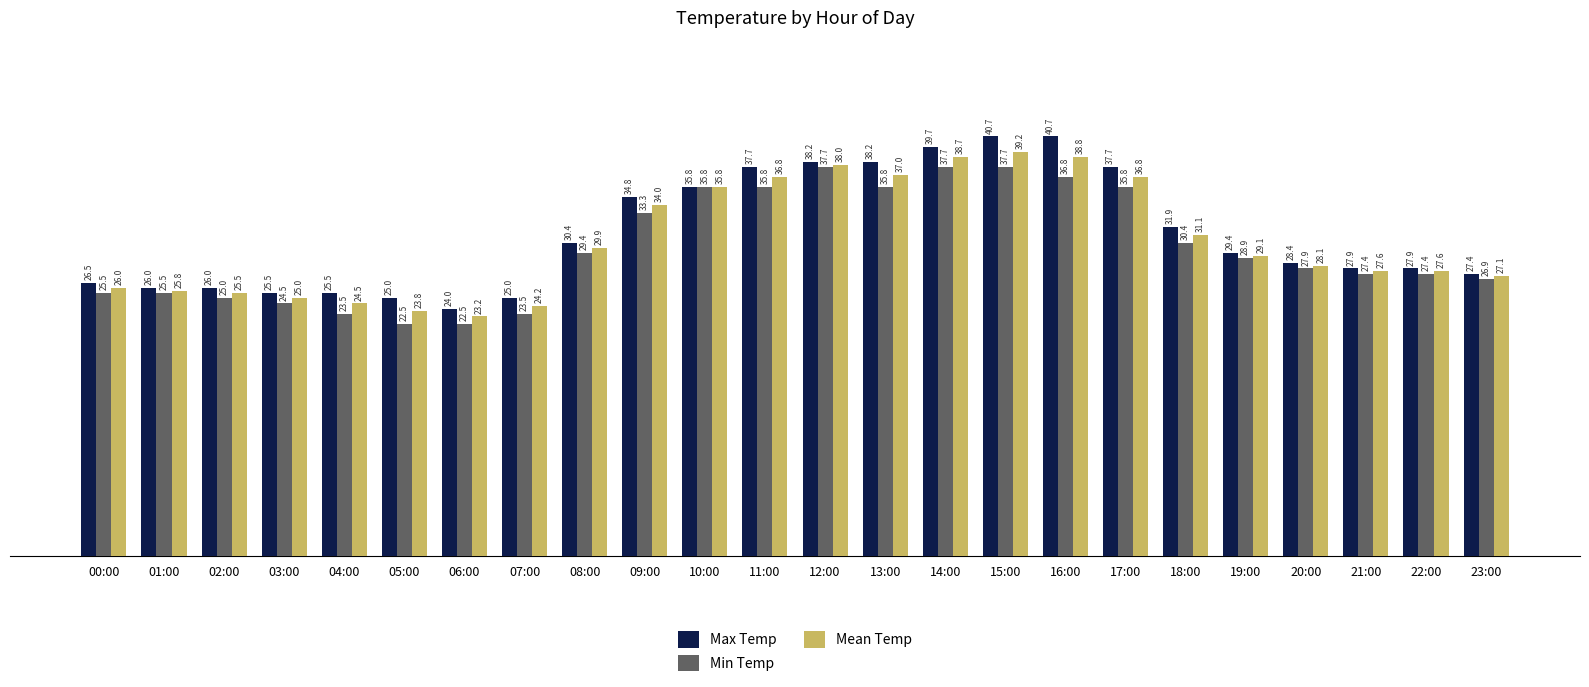

The Min Temp series shows 35.8 at 10:00. True or false?

True